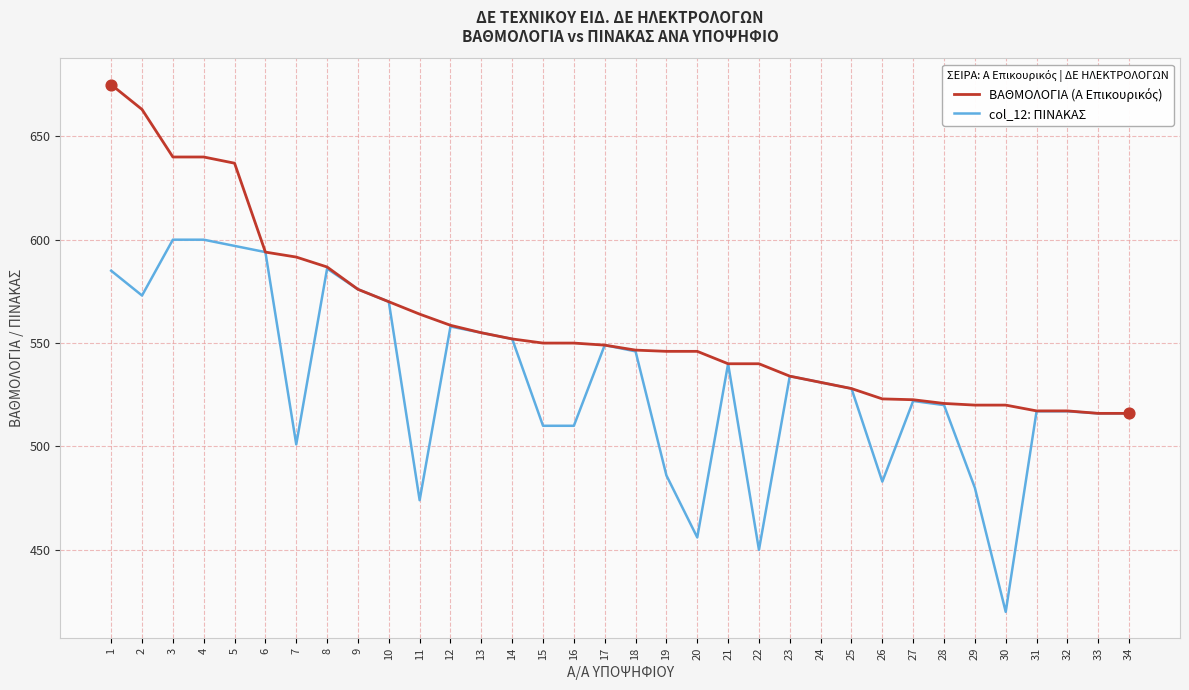

True or false: col_12: ΠΙΝΑΚΑΣ has a value of 724.6 at 17.

False